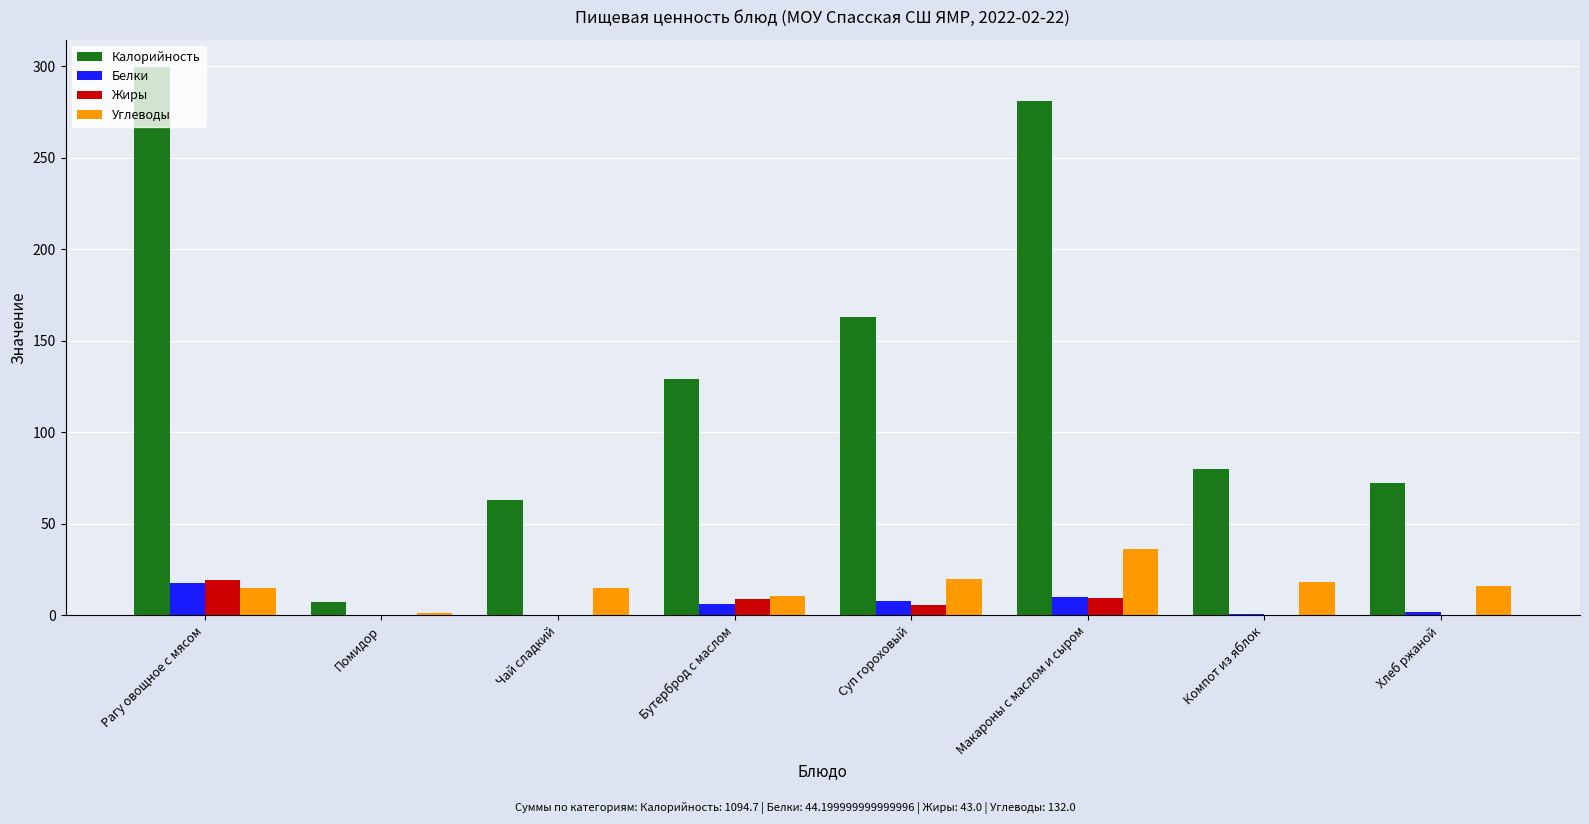

What is the sum of the Белки values at Хлеб ржаной and Компот из яблок?

2.6